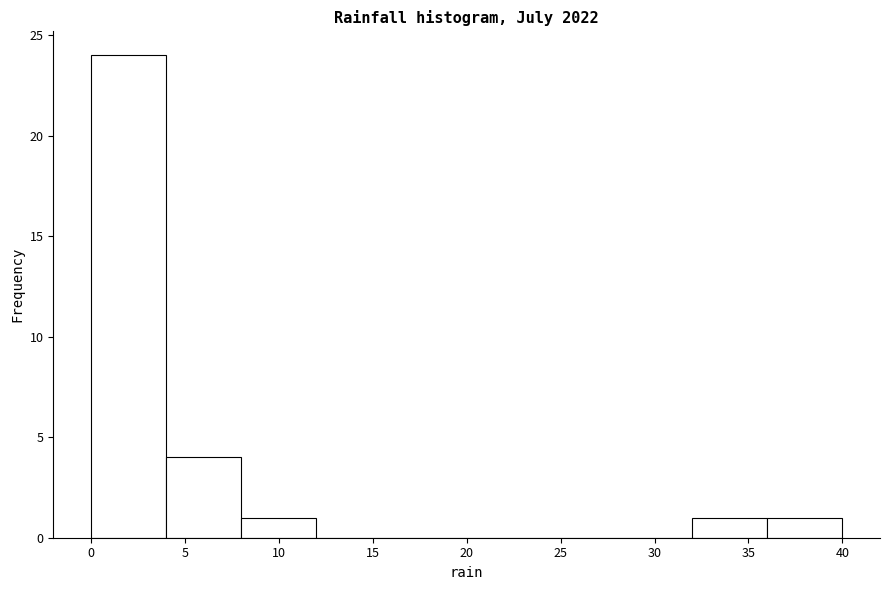

Reading left to right, transcribe this chart: for each bar, give the range it covers on the x-axis and its height. The values are not printed on the chart, so give them approximately, as read against the axis.

0 to 4: 24
4 to 8: 4
8 to 12: 1
12 to 16: 0
16 to 20: 0
20 to 24: 0
24 to 28: 0
28 to 32: 0
32 to 36: 1
36 to 40: 1